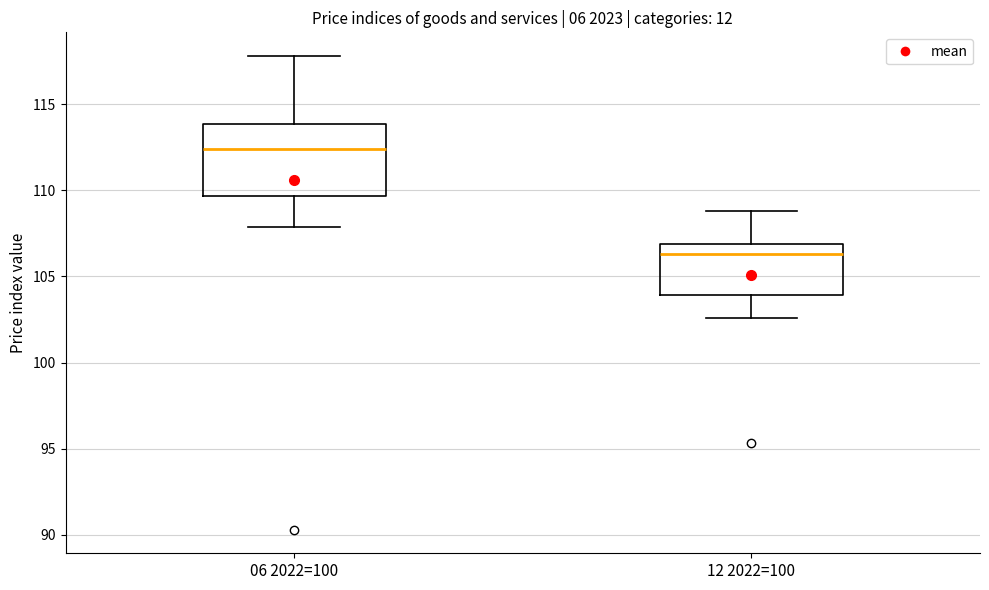

Comparing the boxes themselves (not the whiskers), which one is the tallest?

06 2022=100